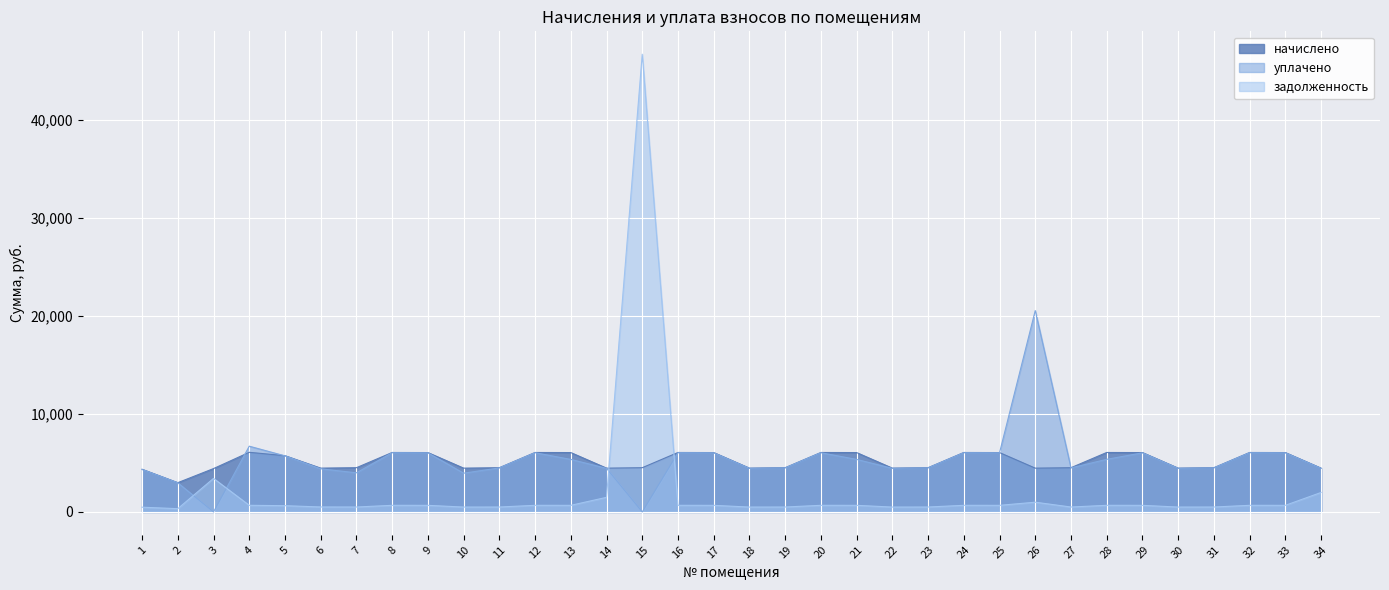

At which category does начислено reach its first local valley?

2